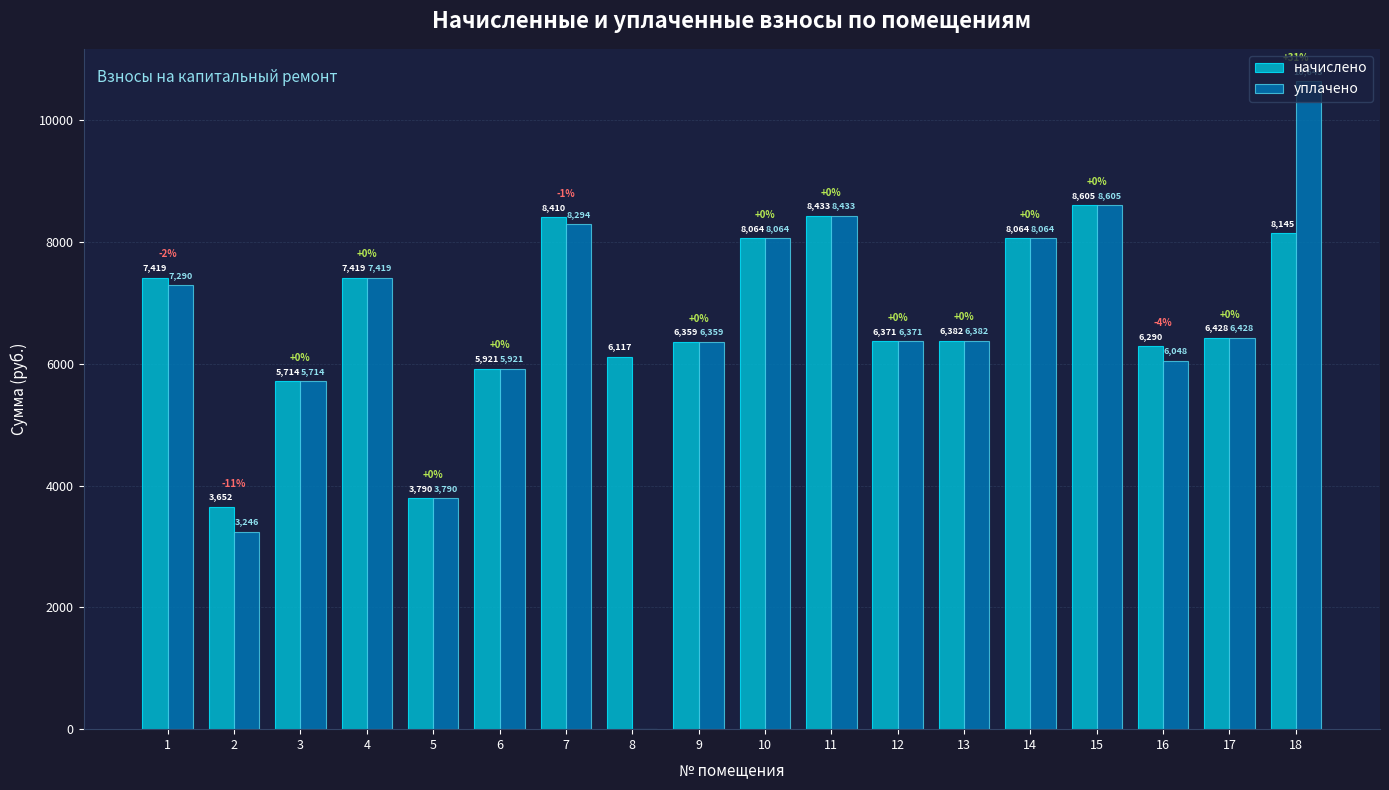

The уплачено series shows 6638.7 at 5. True or false?

False